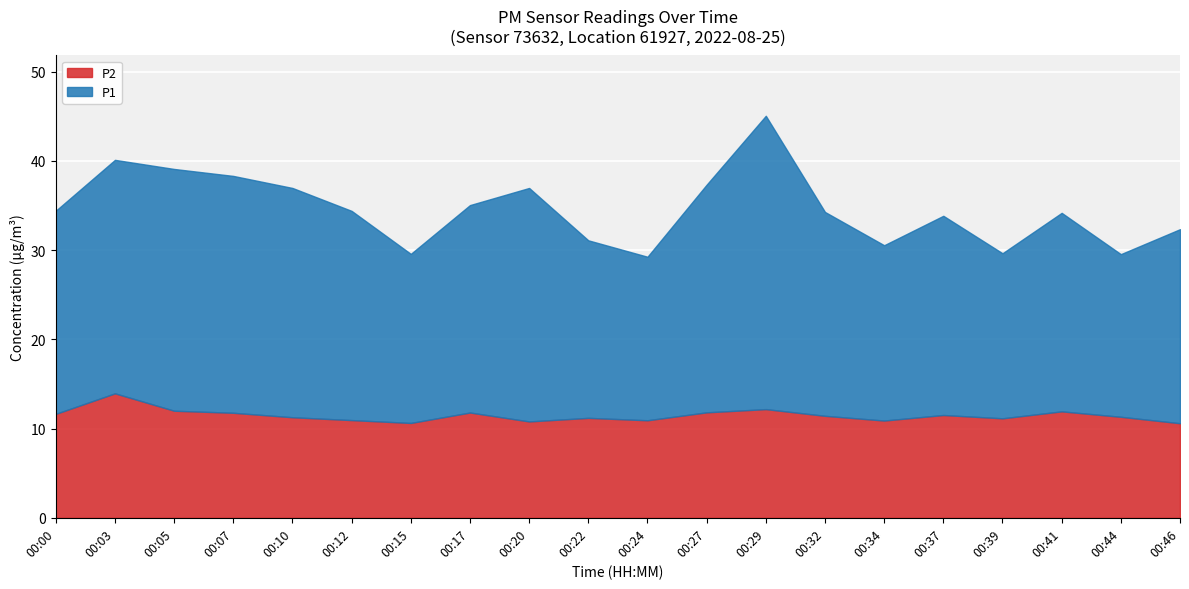

Which label corresponds to the largest value in the chart?

00:29